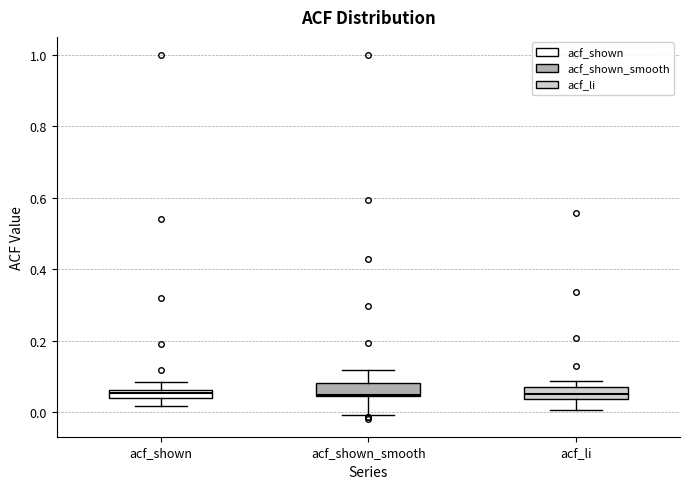

Where does the upper whisker of the box for acf_shown end on the y-axis? The values are not printed on the chart, so give them approximately, as read against the axis.

0.08